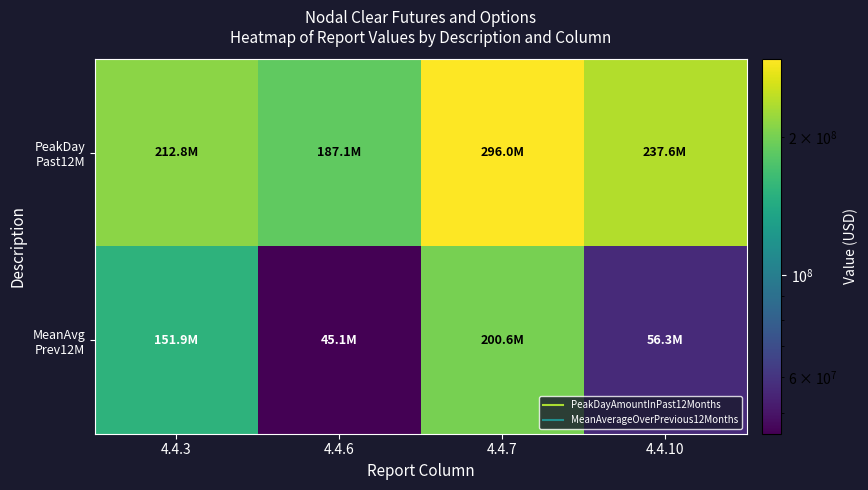

What is the greatest value displayed?

296002200.0